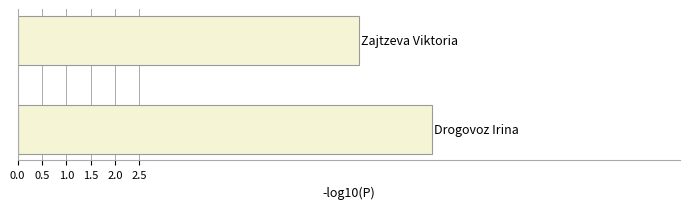

What is the minimum value shown in the chart?

7.0